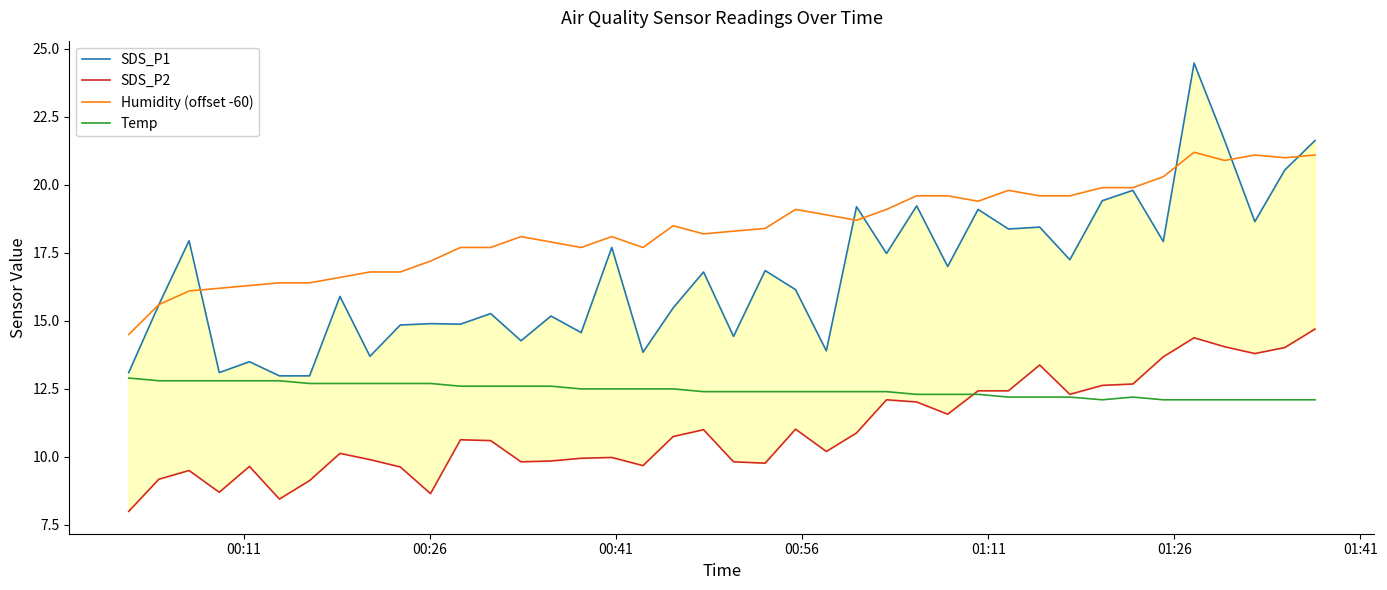

Count the number of categories in the chart.

40